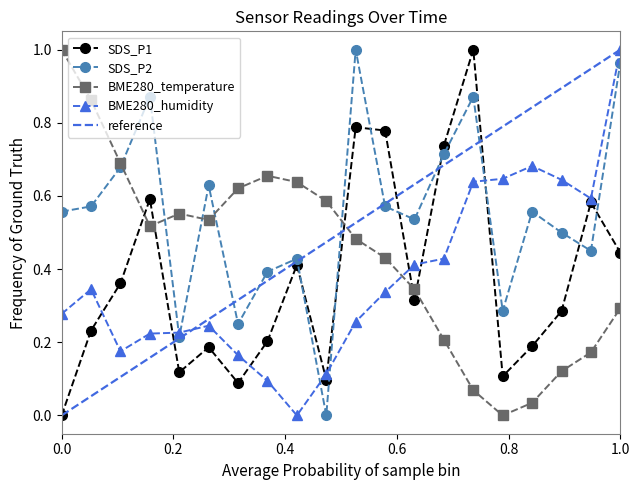

How many intersections are there between SDS_P2 and BME280_temperature?

5